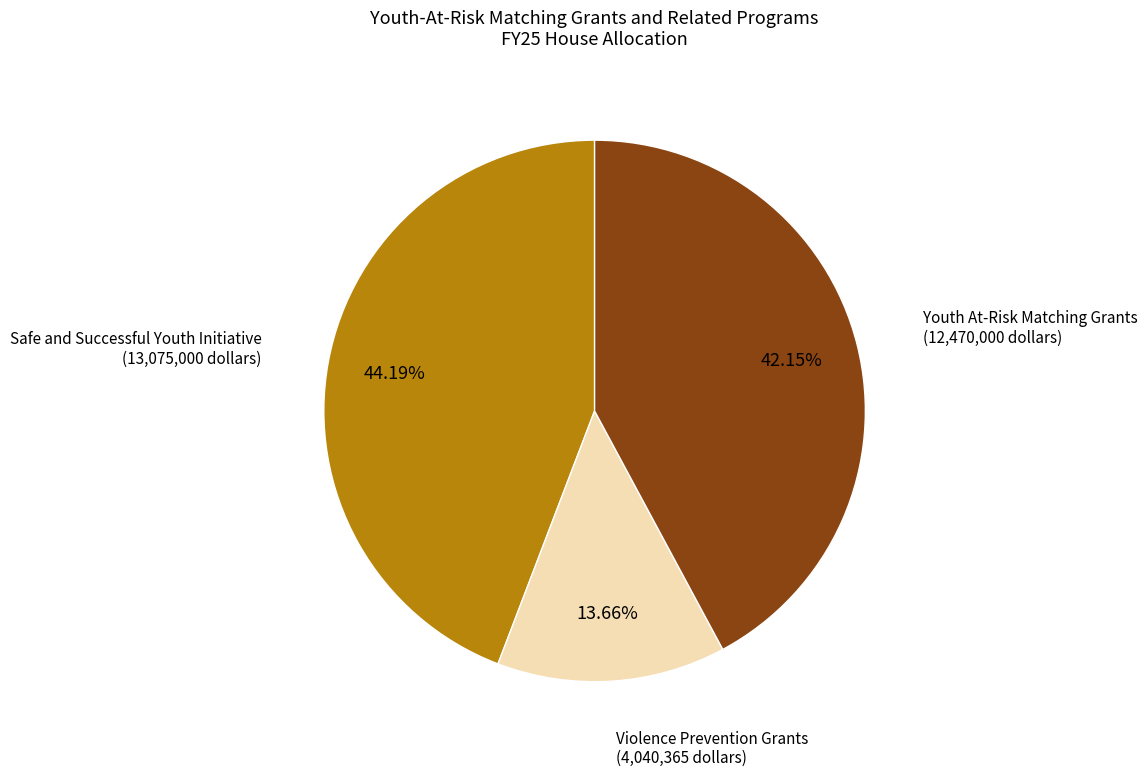

To the nearest percent, what portion does Safe and Successful Youth Initiative represent?

44%